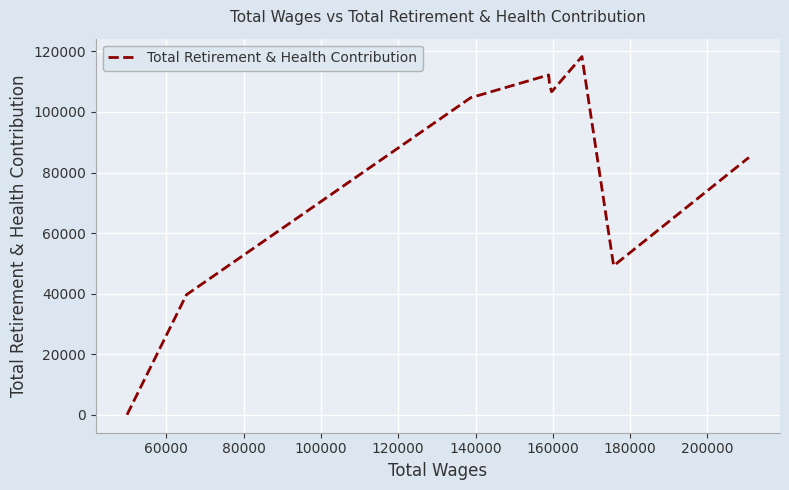

Reading right to left, extract all data points from this chart.

84981	49212	118287	106665	108992	112224	104701	39631	0